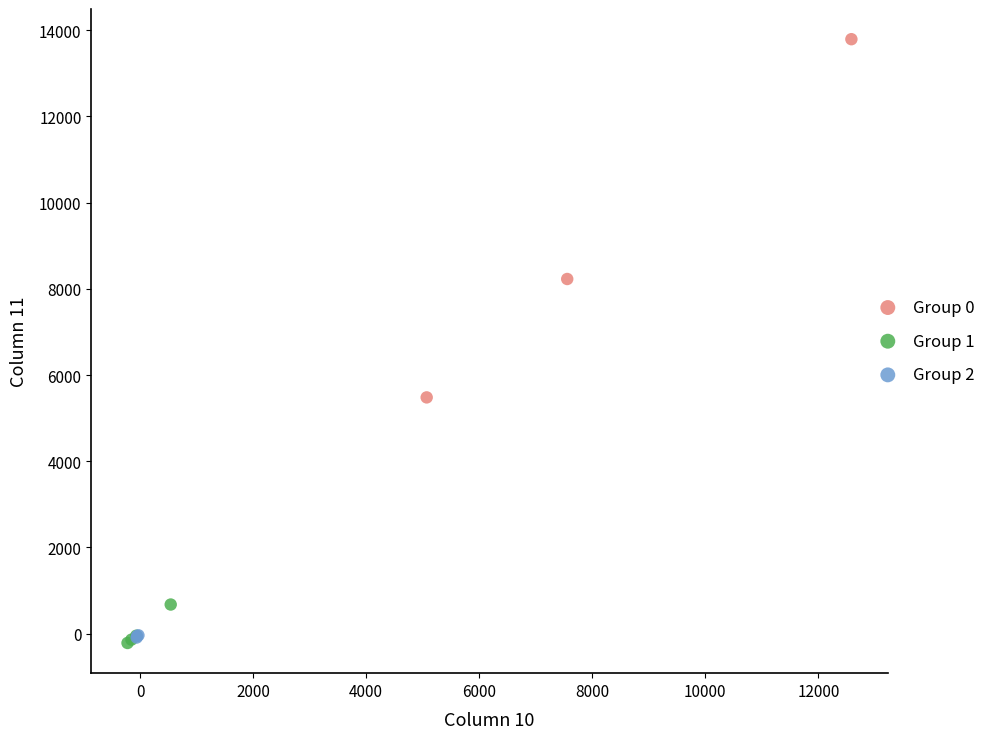

Which series reaches the maximum Y coordinate?

Group 0